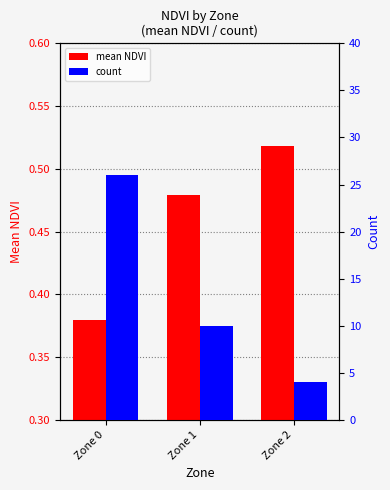

Count the number of categories in the chart.

3